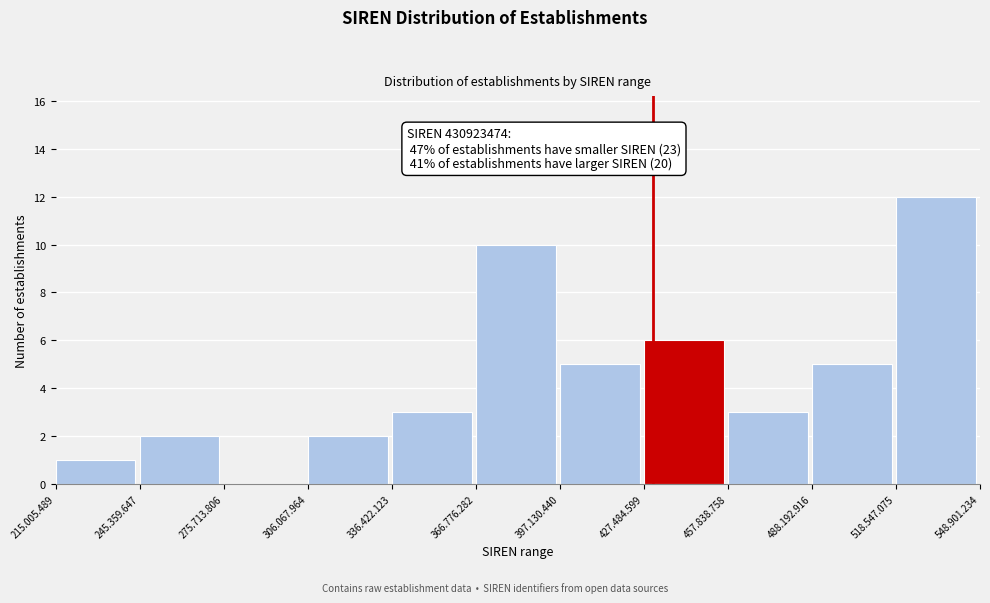

Reading right to left, transcribe all the data shown in this chart.

518.547.075=12	488.192.916=5	457.838.758=3	427.484.599=6	397.130.440=5	366.776.282=10	336.422.123=3	306.067.964=2	275.713.806=0	245.359.647=2	215.005.489=1